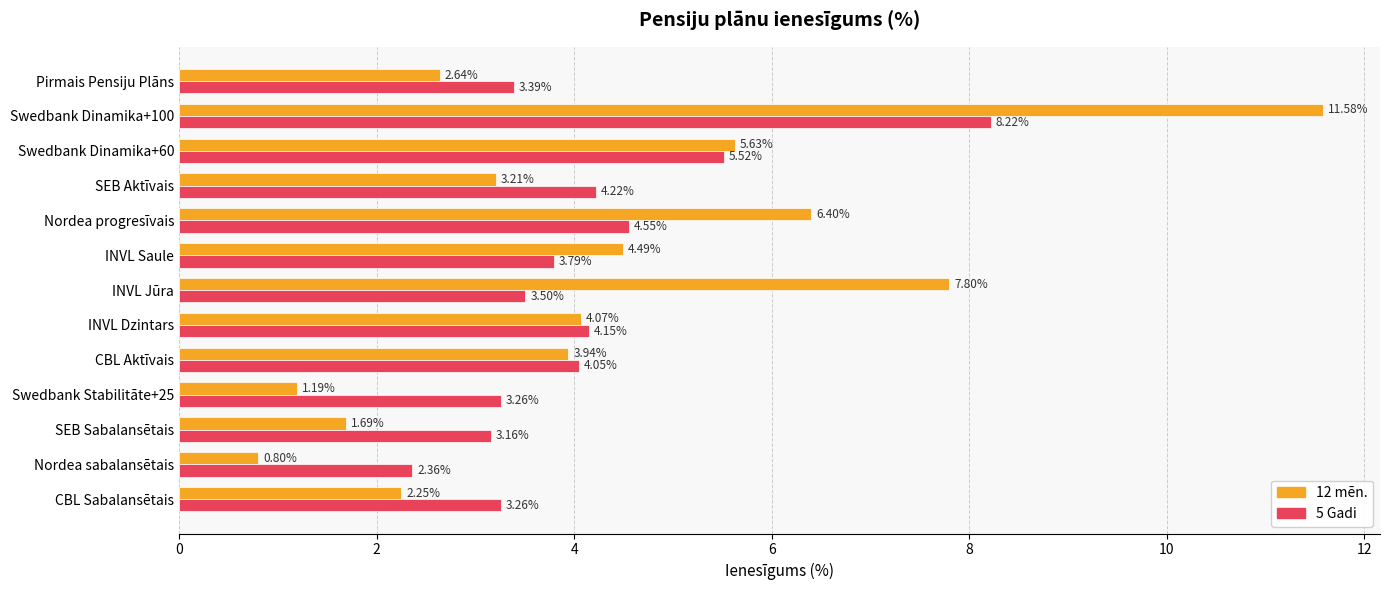

Which series has the largest range (max minus min)?

12 mēn.